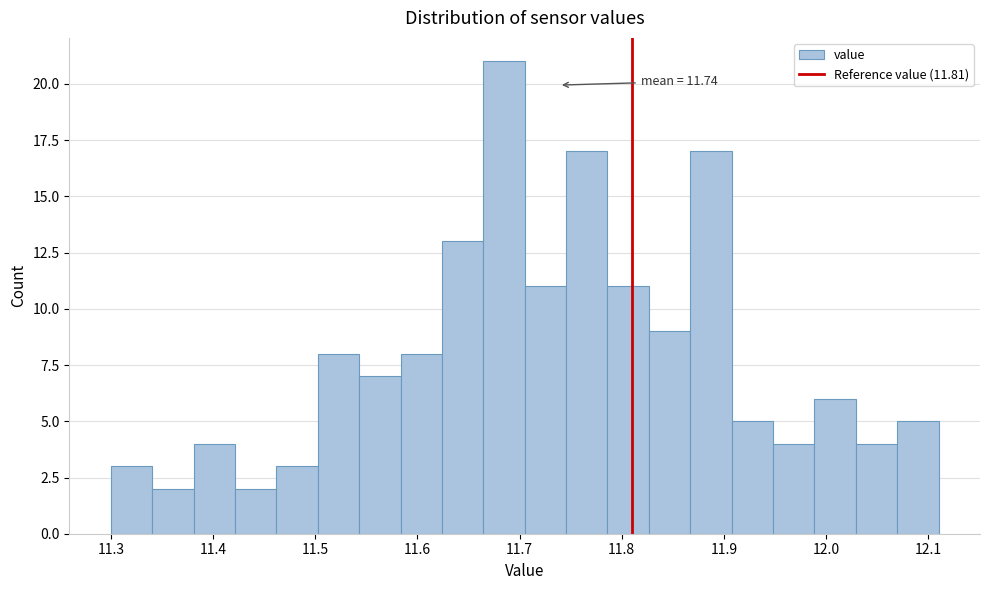

Over which range of the x-axis is the bar tallest?

11.66 to 11.71